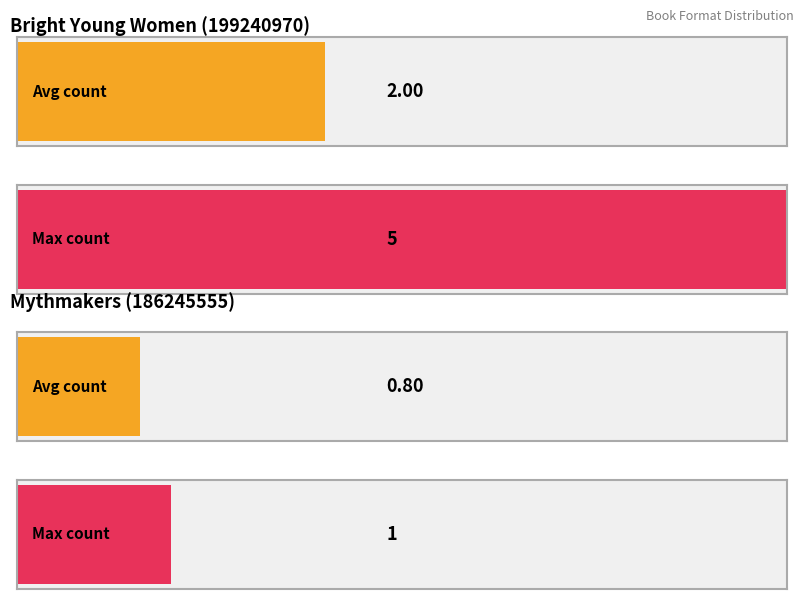

What are all the series names shown in the legend?

Bright Young Women (199240970), Mythmakers (186245555)